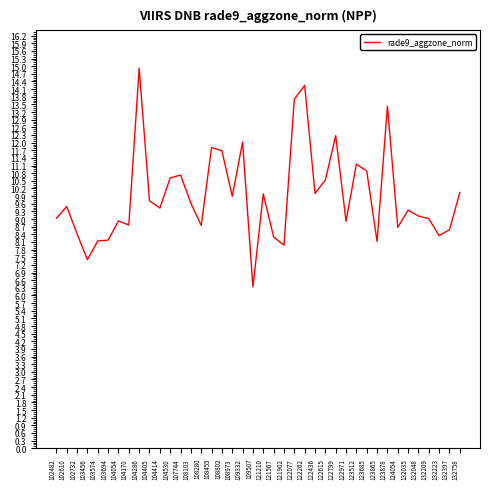

Approximately how many times larger is the value at 121902 compared to 104286?

0.5